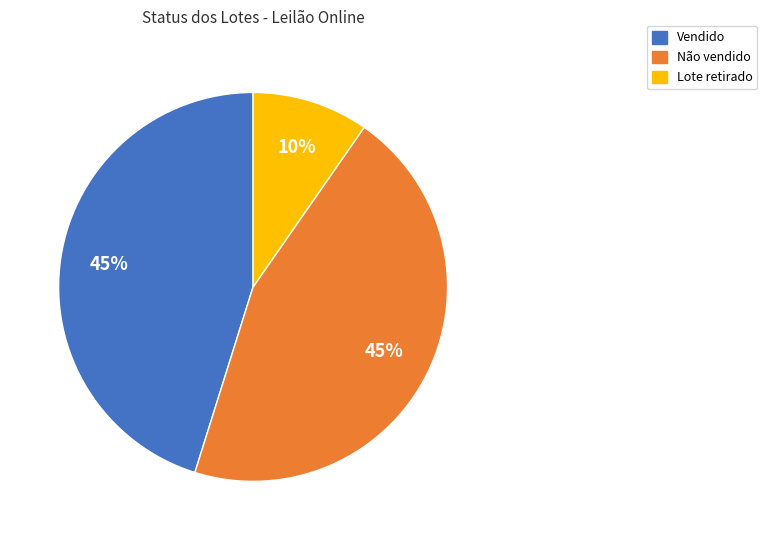

Which category has the smallest portion of the pie?

Lote retirado